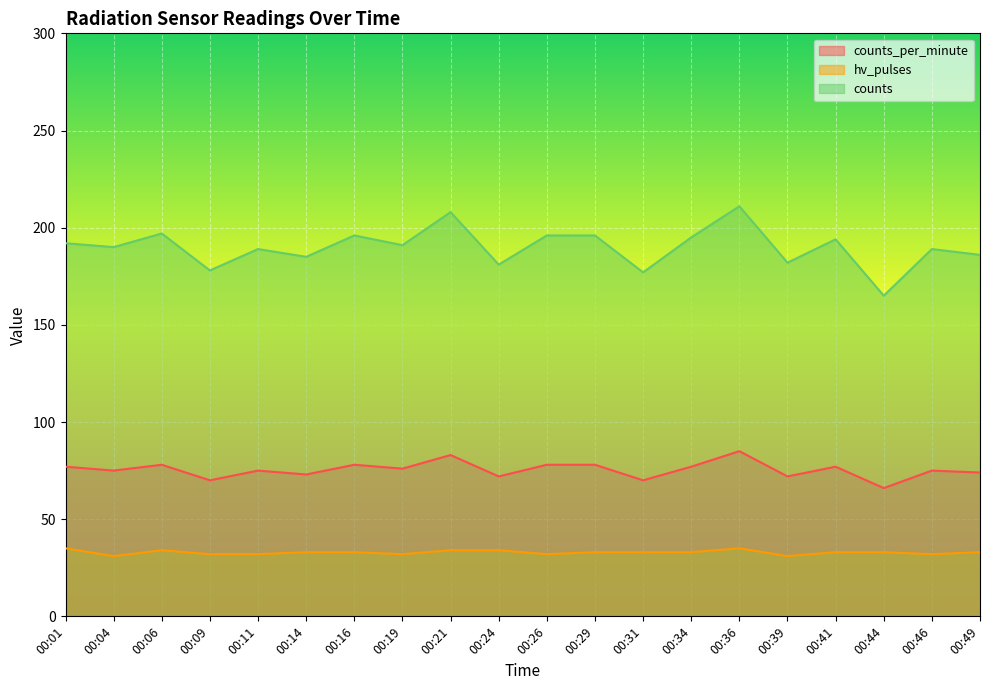

How many lines are shown in the chart?

3